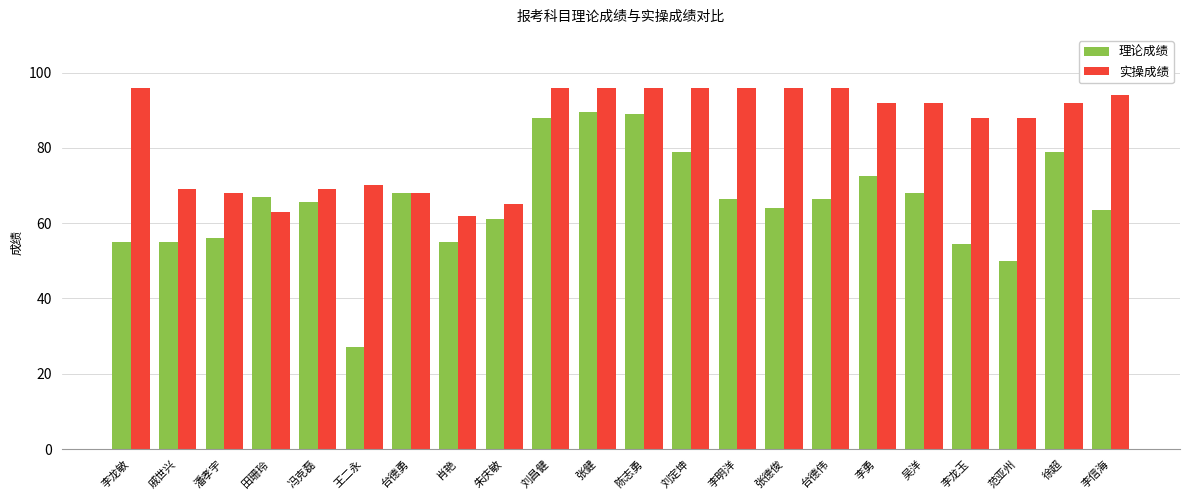

Rank the series by their maximum value, from lowest to highest.

理论成绩, 实操成绩